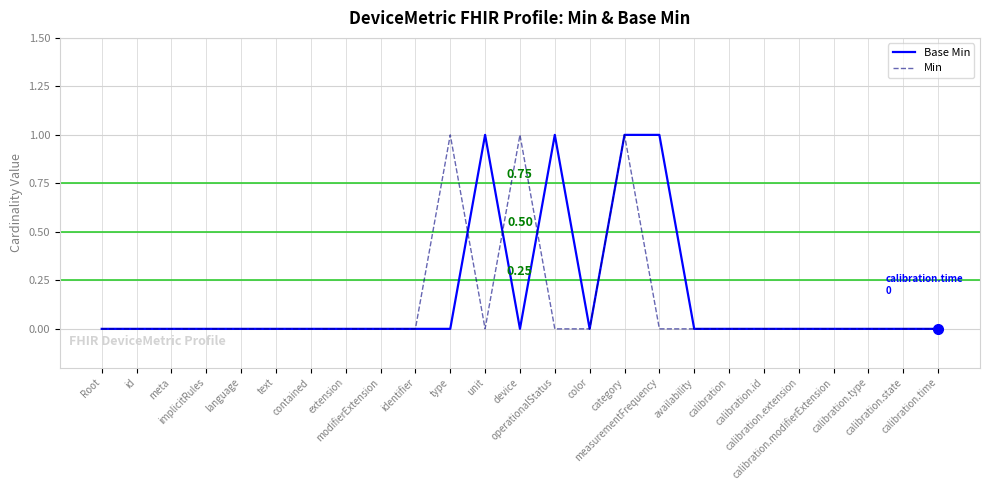

Does the chart display data point markers on the line(s)?

No